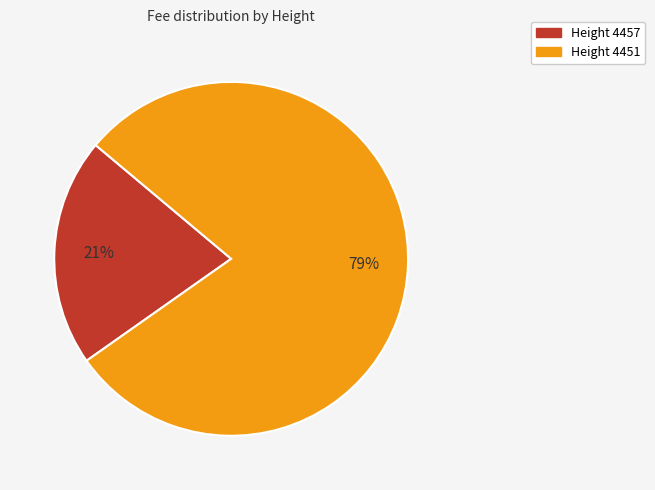

Is there a majority slice in this chart?

Yes